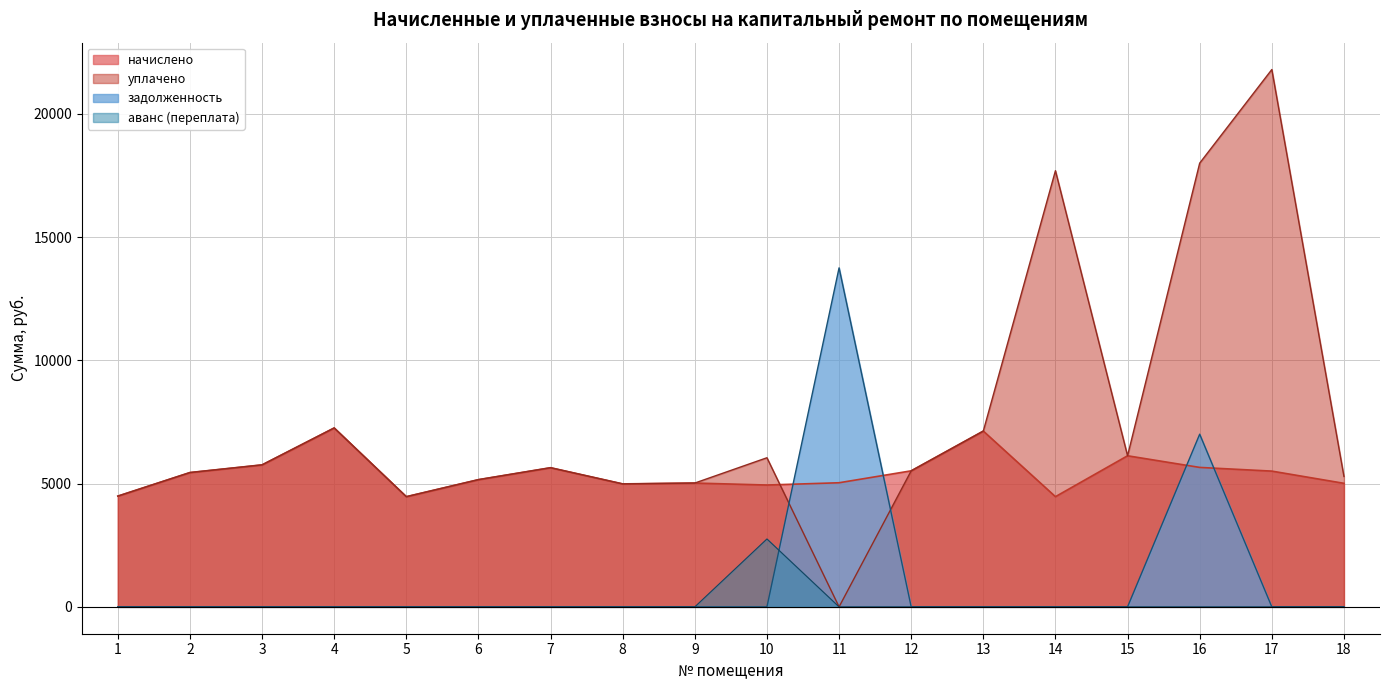

Does the chart have visible grid lines?

Yes